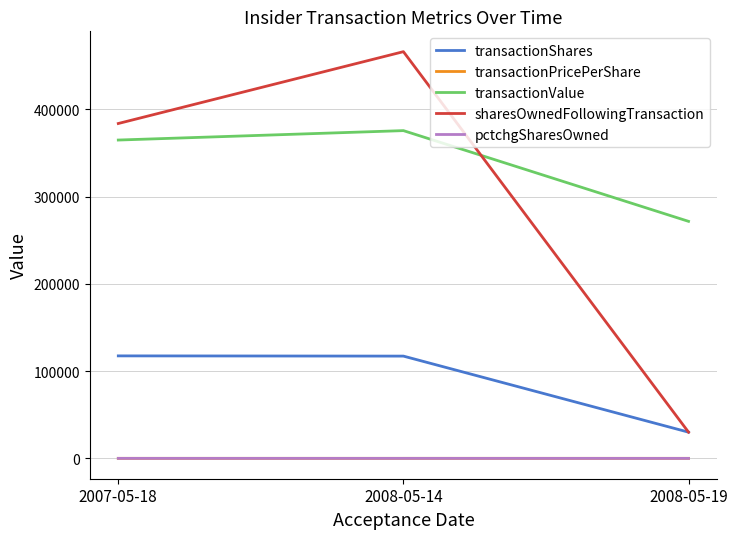

At how many categories does at least one series exceed 74916?

3